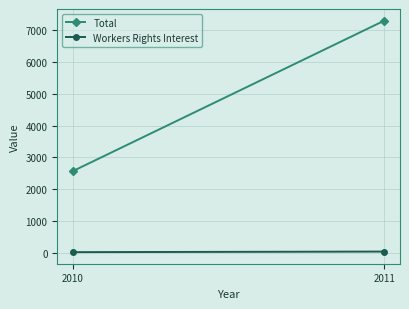

Reading left to right, transcribe all the data shown in this chart.

Total: 2565	7302
Workers Rights Interest: 15	33